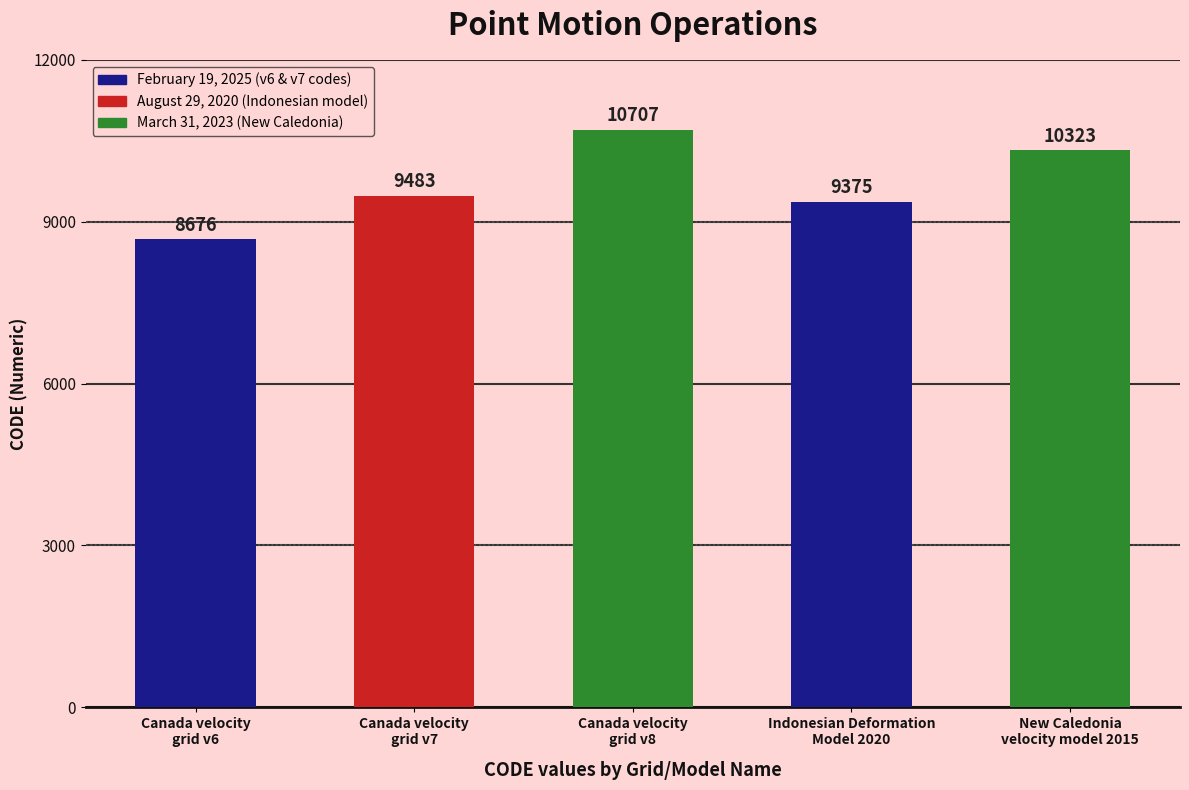

What is the ratio of the value at Canada velocity
grid v8 to the value at Canada velocity
grid v7?

1.1